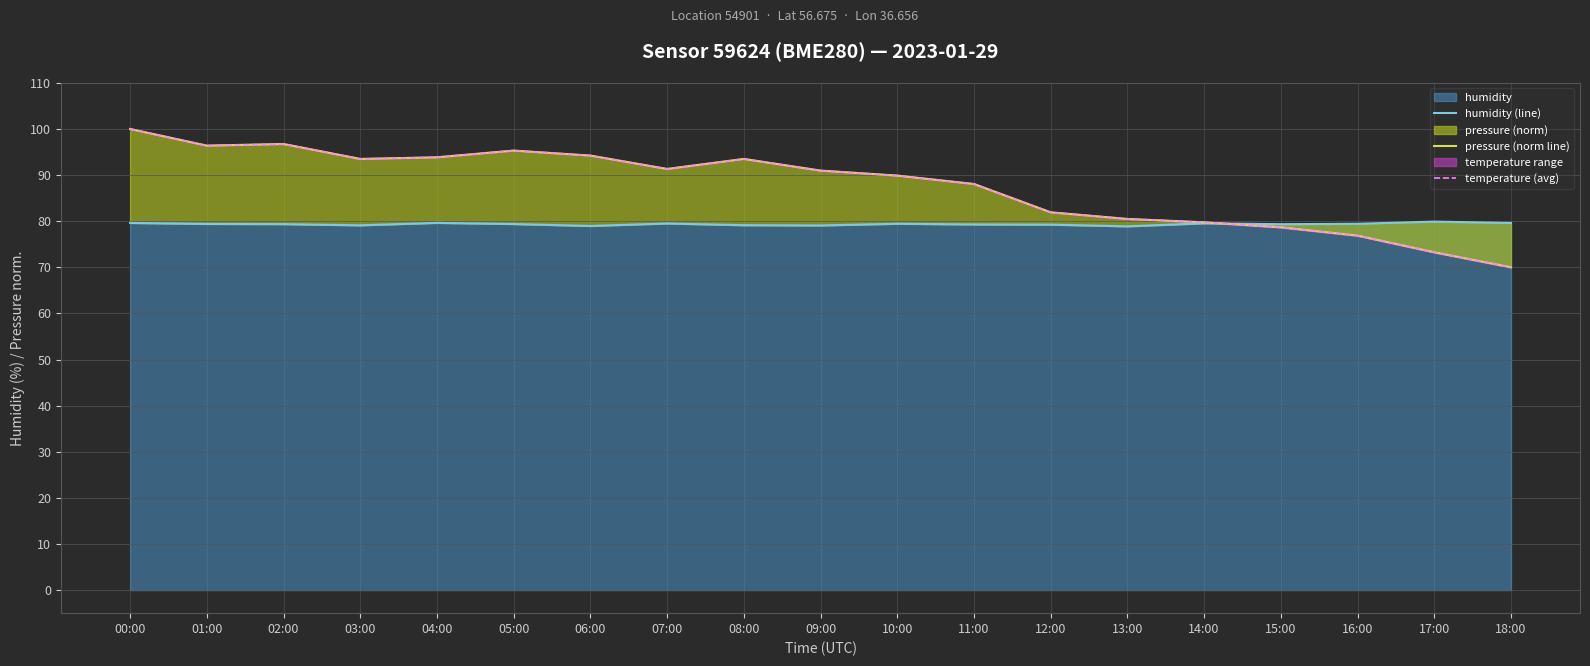

Reading left to right, transcribe all the data shown in this chart.

humidity (line): 00:00=79.6	01:00=79.4	02:00=79.4	03:00=79.1	04:00=79.6	05:00=79.4	06:00=79.0	07:00=79.5	08:00=79.1	09:00=79.1	10:00=79.4	11:00=79.3	12:00=79.2	13:00=78.9	14:00=79.5	15:00=79.3	16:00=79.4	17:00=79.9	18:00=79.6
pressure (norm line): 00:00=100.0	01:00=96.4	02:00=96.7	03:00=93.5	04:00=93.9	05:00=95.3	06:00=94.2	07:00=91.3	08:00=93.5	09:00=91.0	10:00=89.9	11:00=88.1	12:00=81.9	13:00=80.5	14:00=79.8	15:00=78.7	16:00=76.9	17:00=73.3	18:00=70.0
temperature (avg): 00:00=100.0	01:00=96.4	02:00=96.7	03:00=93.5	04:00=93.9	05:00=95.3	06:00=94.2	07:00=91.3	08:00=93.5	09:00=91.0	10:00=89.9	11:00=88.1	12:00=81.9	13:00=80.5	14:00=79.8	15:00=78.7	16:00=76.9	17:00=73.3	18:00=70.0